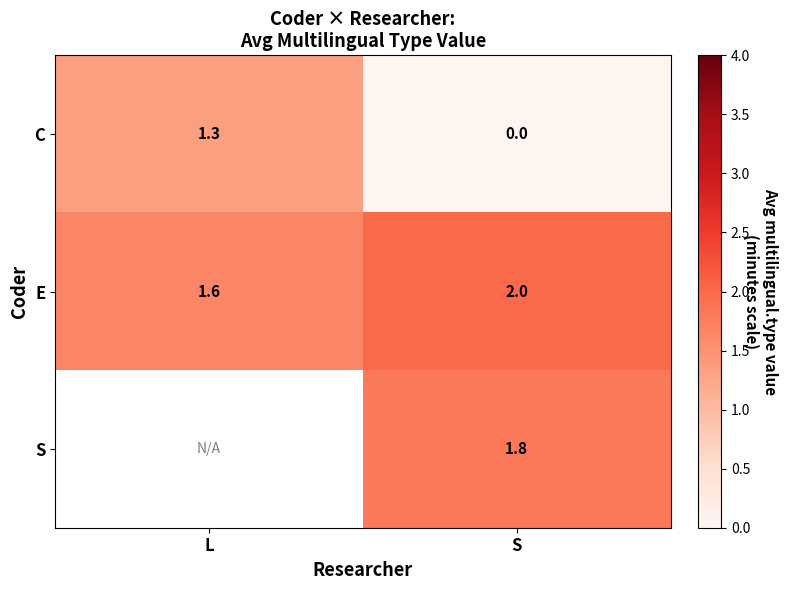

The value of E at L is 2.2. True or false?

False